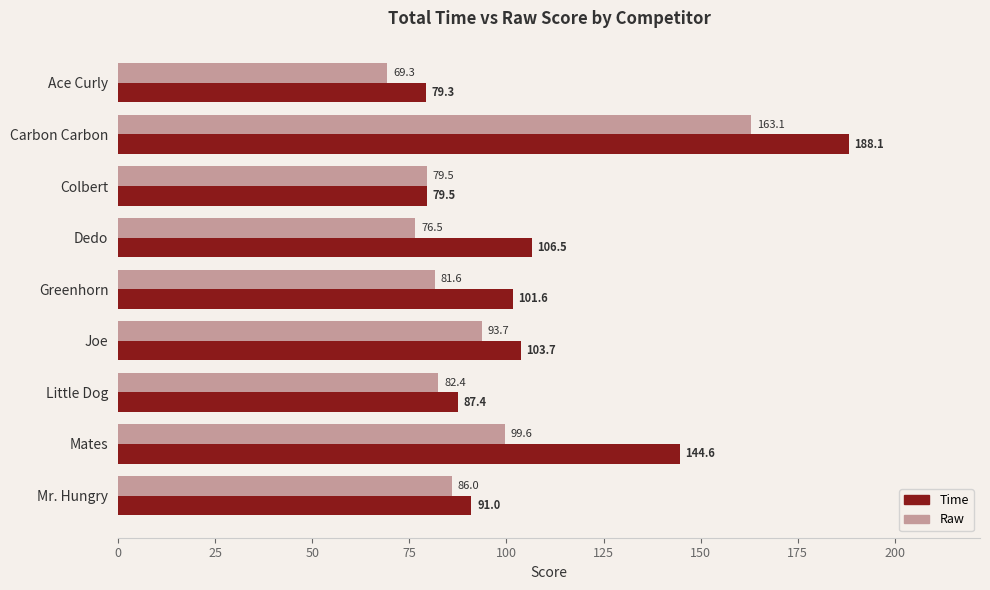

At which category is the sum across all series the highest?

Carbon Carbon